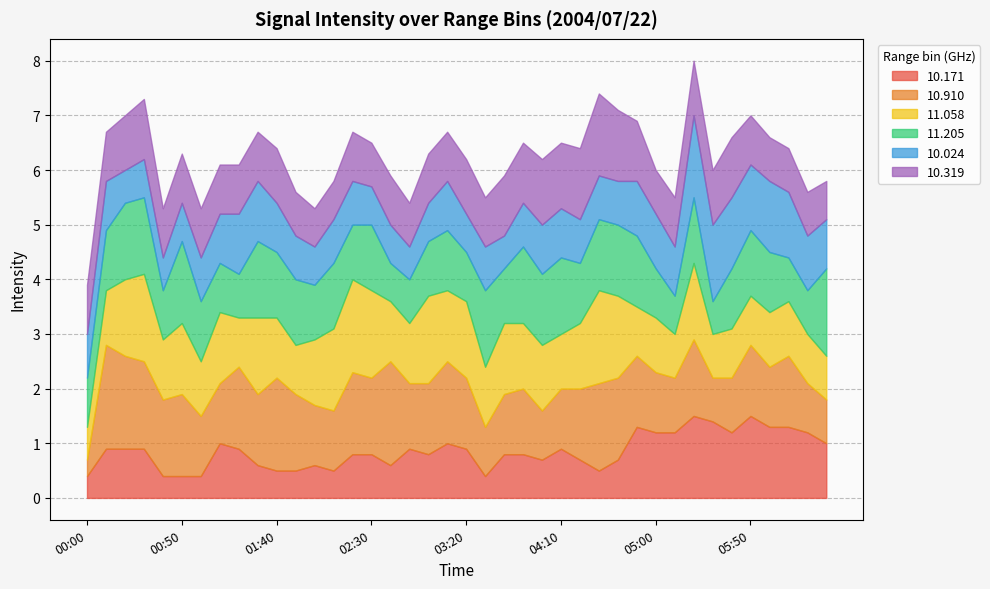

What is the label of the 11th point from the left?

01:40